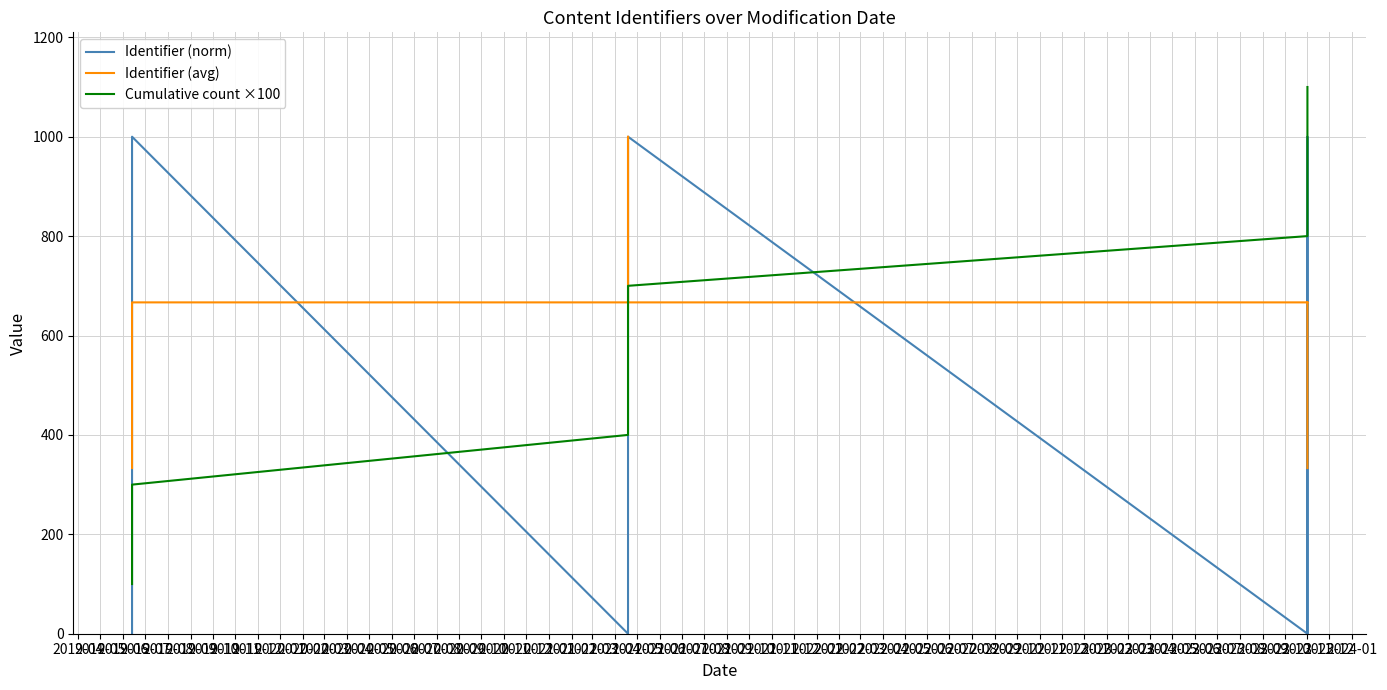

Between 2019-07 and 2020-02, which series saw the biggest shift?

Cumulative count ×100